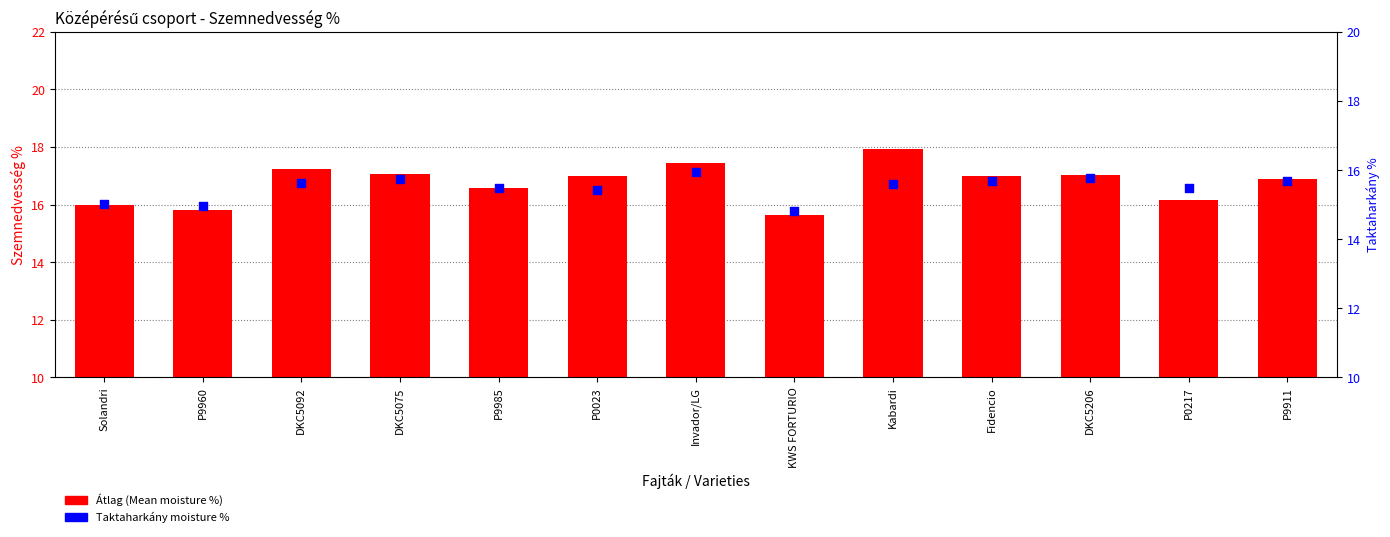

Which series reaches the minimum Y coordinate?

Taktaharkány moisture %